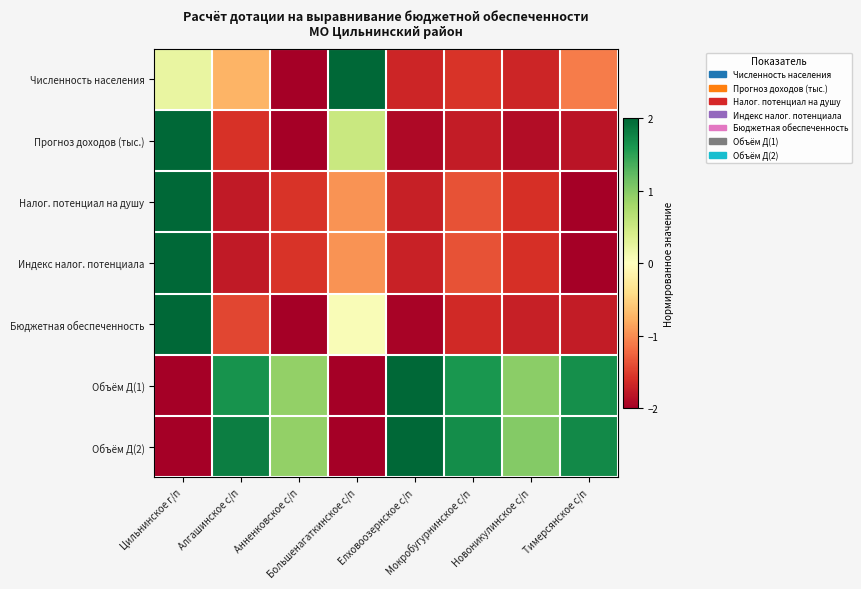

Count the number of categories in the chart.

8